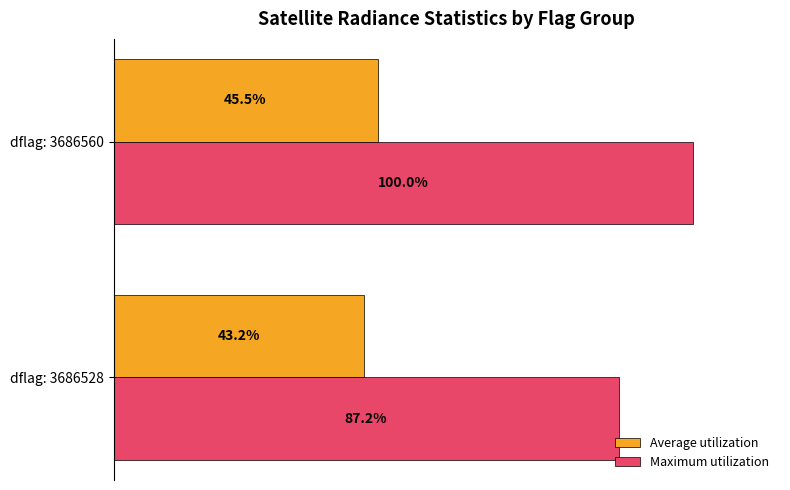

Which series has the largest total across all categories?

Maximum utilization